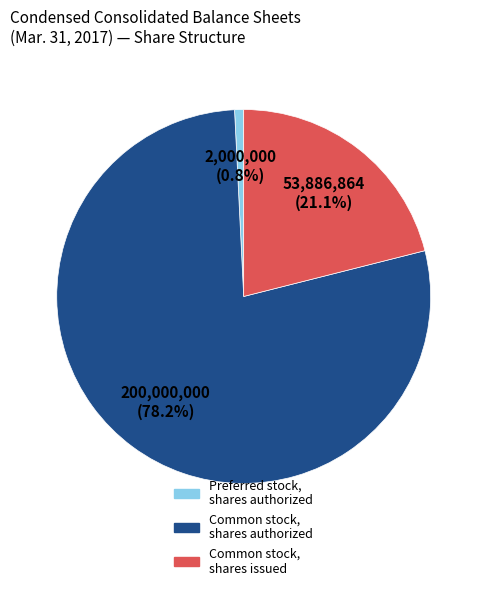

How many slices are in this pie chart?

3